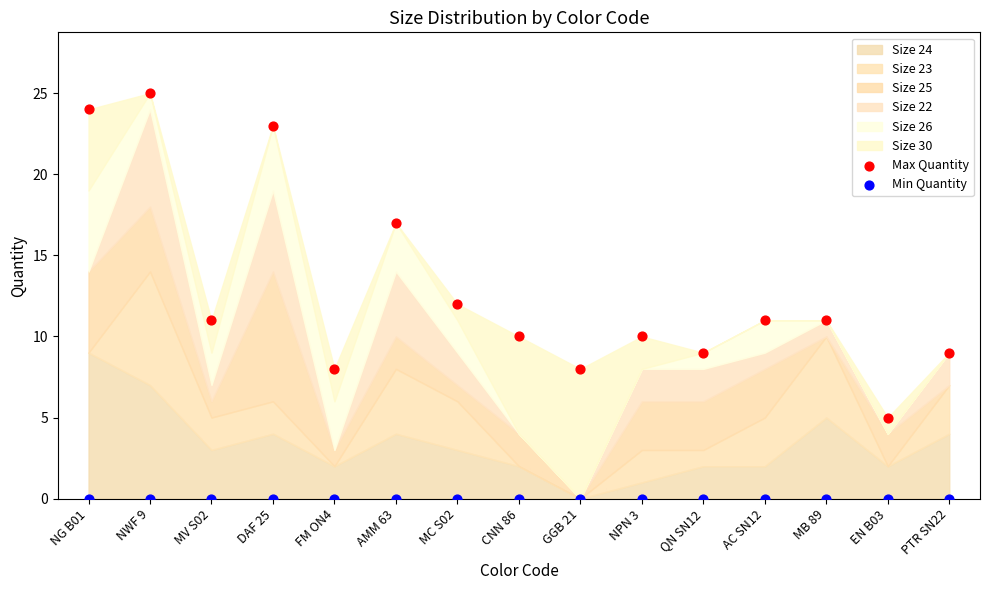

In the Max Quantity series, what Y value is closest to 15?

17